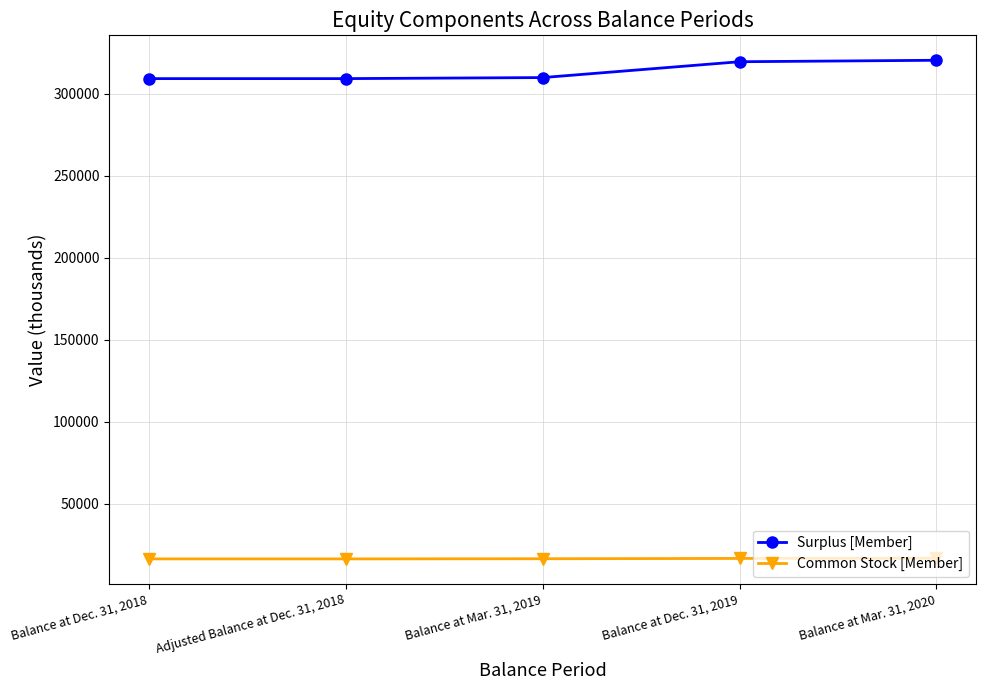

What is the maximum value shown in the chart?

320269